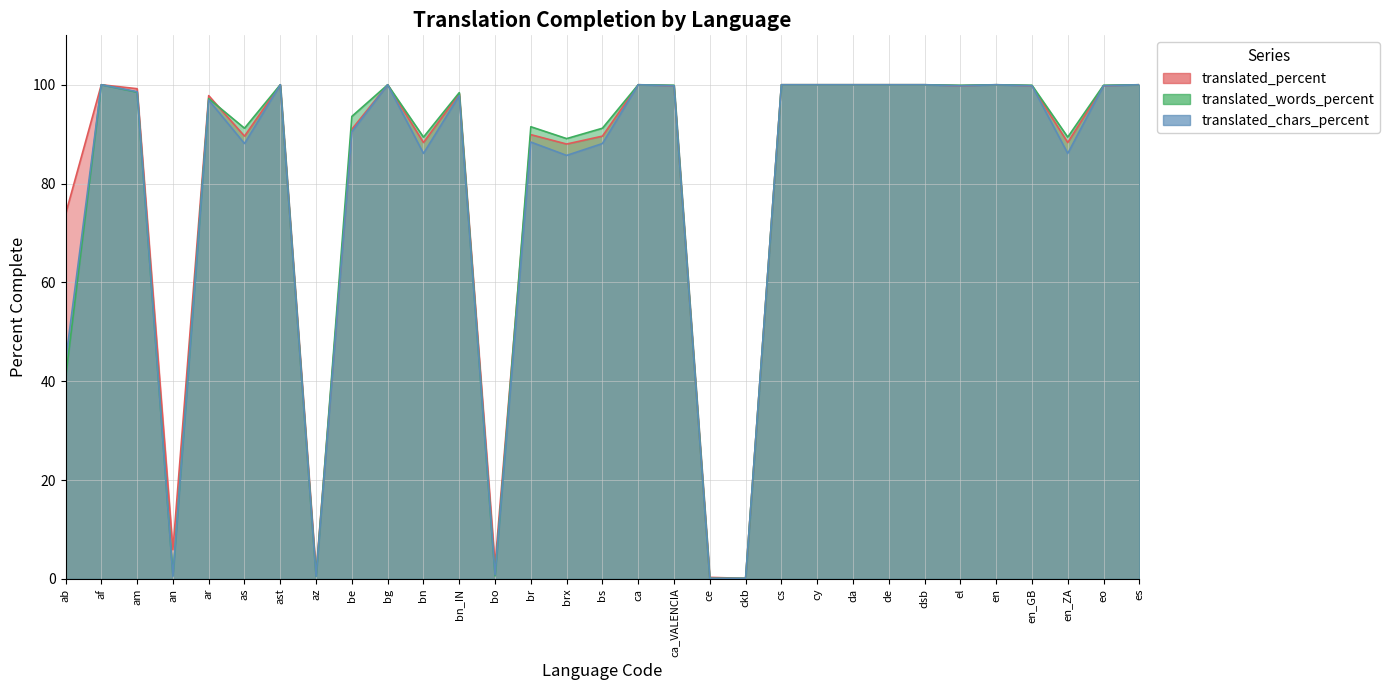

Reading right to left, what are all the values shown in this chart?

translated_percent: es=100.0	eo=99.8	en_ZA=88.3	en_GB=99.8	en=100.0	el=99.8	dsb=100.0	de=100.0	da=100.0	cy=100.0	cs=100.0	ckb=0.1	ce=0.3	ca_VALENCIA=99.8	ca=100.0	bs=89.6	brx=88.0	br=89.9	bo=2.8	bn_IN=98.2	bn=88.3	bg=100.0	be=91.0	az=1.2	ast=100.0	as=89.6	ar=97.8	an=5.9	am=99.2	af=100.0	ab=73.8
translated_words_percent: es=100.0	eo=99.9	en_ZA=89.4	en_GB=99.9	en=100.0	el=99.9	dsb=100.0	de=100.0	da=100.0	cy=100.0	cs=100.0	ckb=0.1	ce=0.1	ca_VALENCIA=99.9	ca=100.0	bs=91.2	brx=89.1	br=91.5	bo=0.6	bn_IN=98.4	bn=89.4	bg=100.0	be=93.6	az=0.5	ast=100.0	as=91.2	ar=97.2	an=0.7	am=98.5	af=100.0	ab=40.6
translated_chars_percent: es=100.0	eo=99.8	en_ZA=86.1	en_GB=99.8	en=100.0	el=99.8	dsb=100.0	de=100.0	da=100.0	cy=100.0	cs=100.0	ckb=0.1	ce=0.1	ca_VALENCIA=99.8	ca=100.0	bs=88.1	brx=85.7	br=88.4	bo=0.8	bn_IN=97.8	bn=86.1	bg=100.0	be=90.5	az=0.5	ast=100.0	as=88.1	ar=96.9	an=0.5	am=98.6	af=100.0	ab=44.0